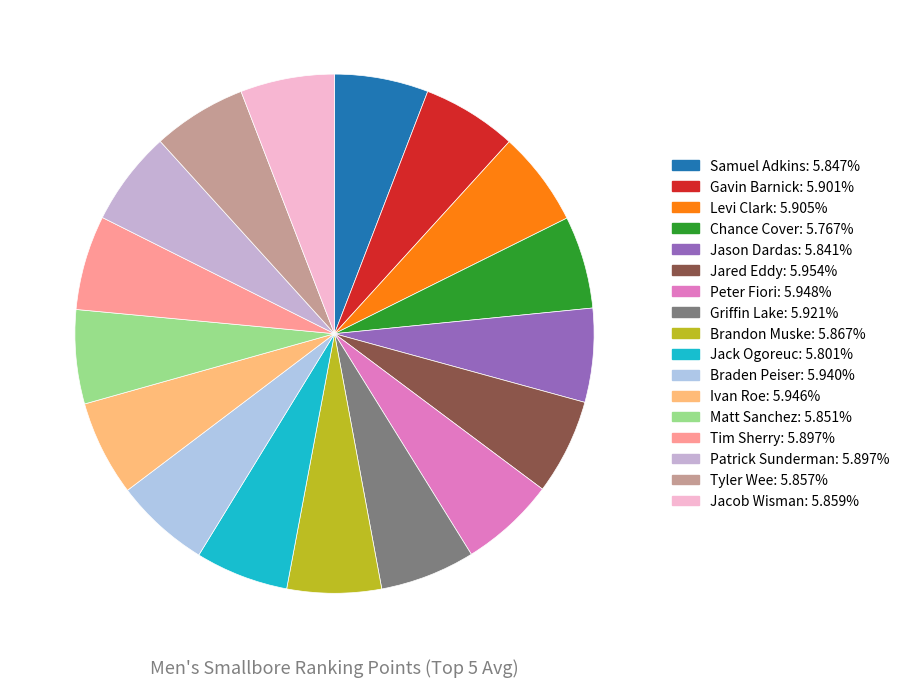

Is Levi Clark the majority of the pie?

No